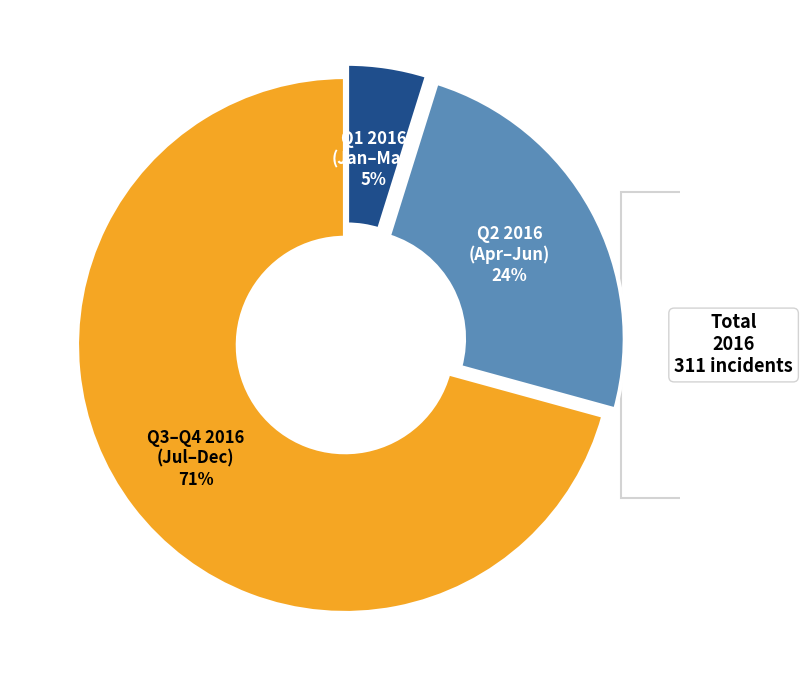

Count the number of slices in the pie.

3